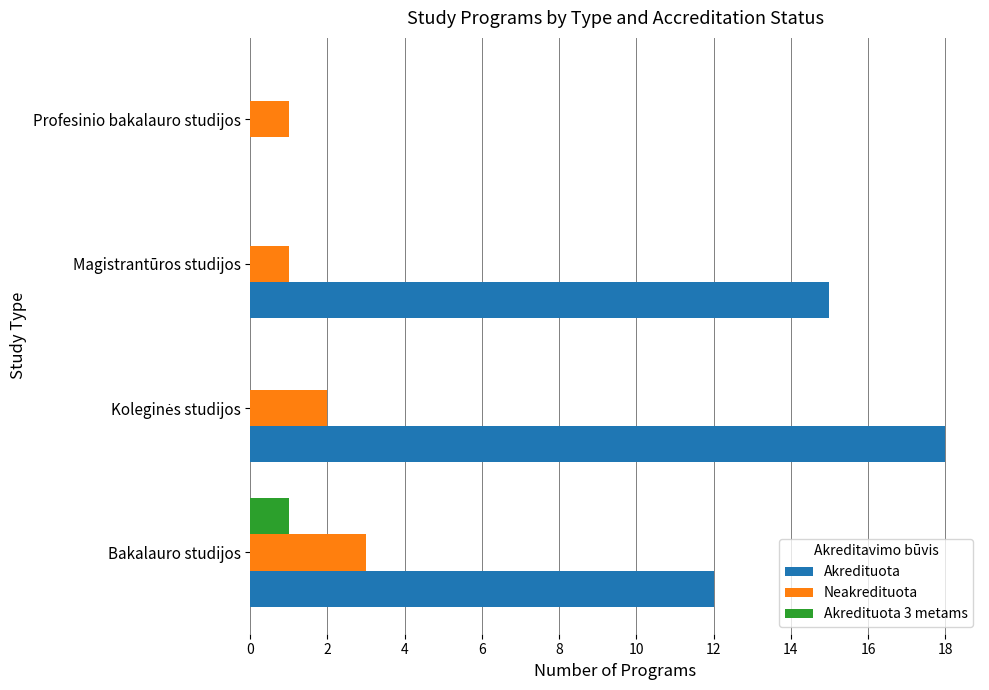

What is the maximum value shown in the chart?

18